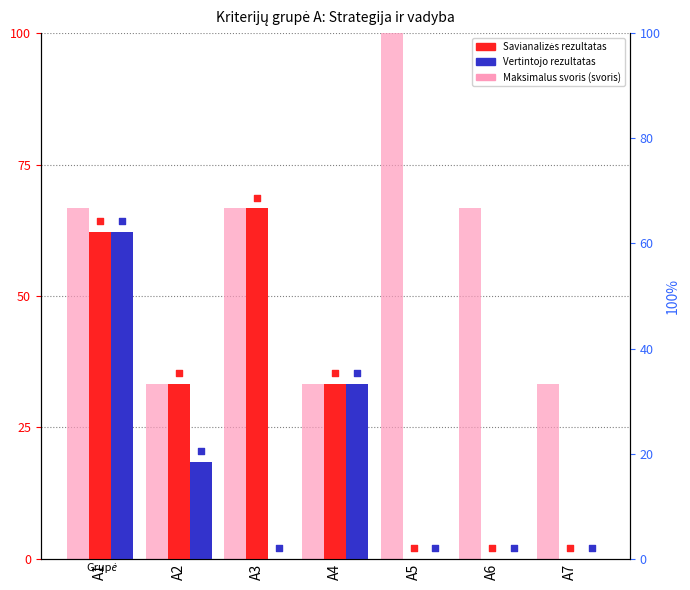

At which category is the sum across all series the highest?

A1